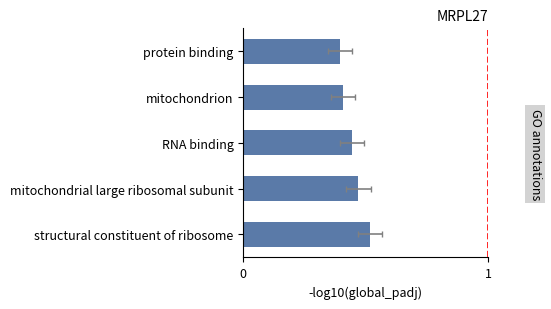

What is the sum of all values?

2.2